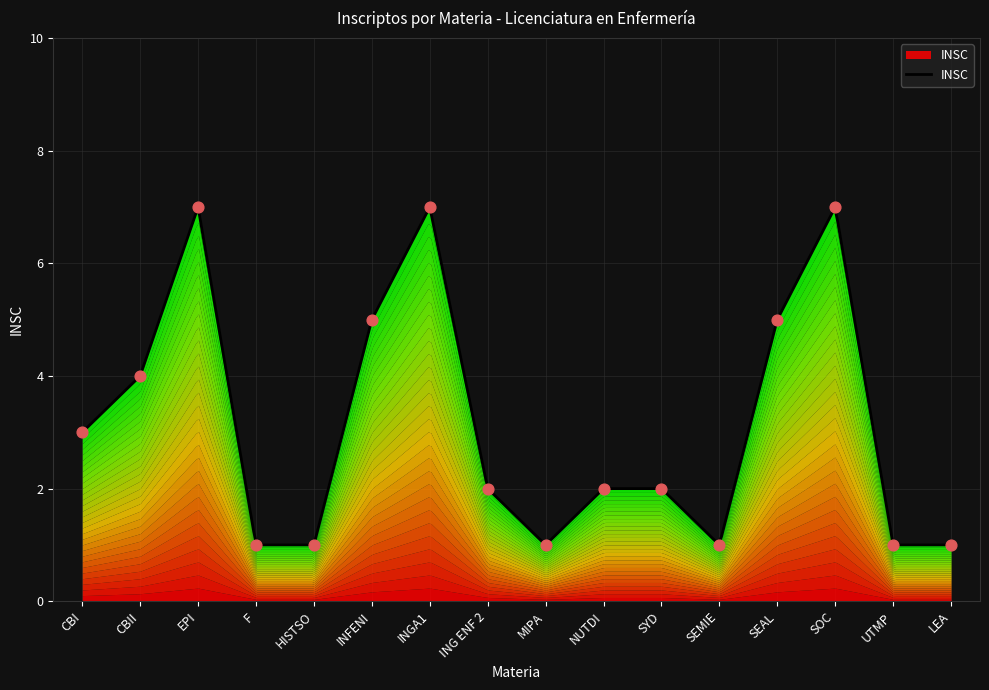

Approximately how many times larger is the value at SOC compared to EPI?

1.0